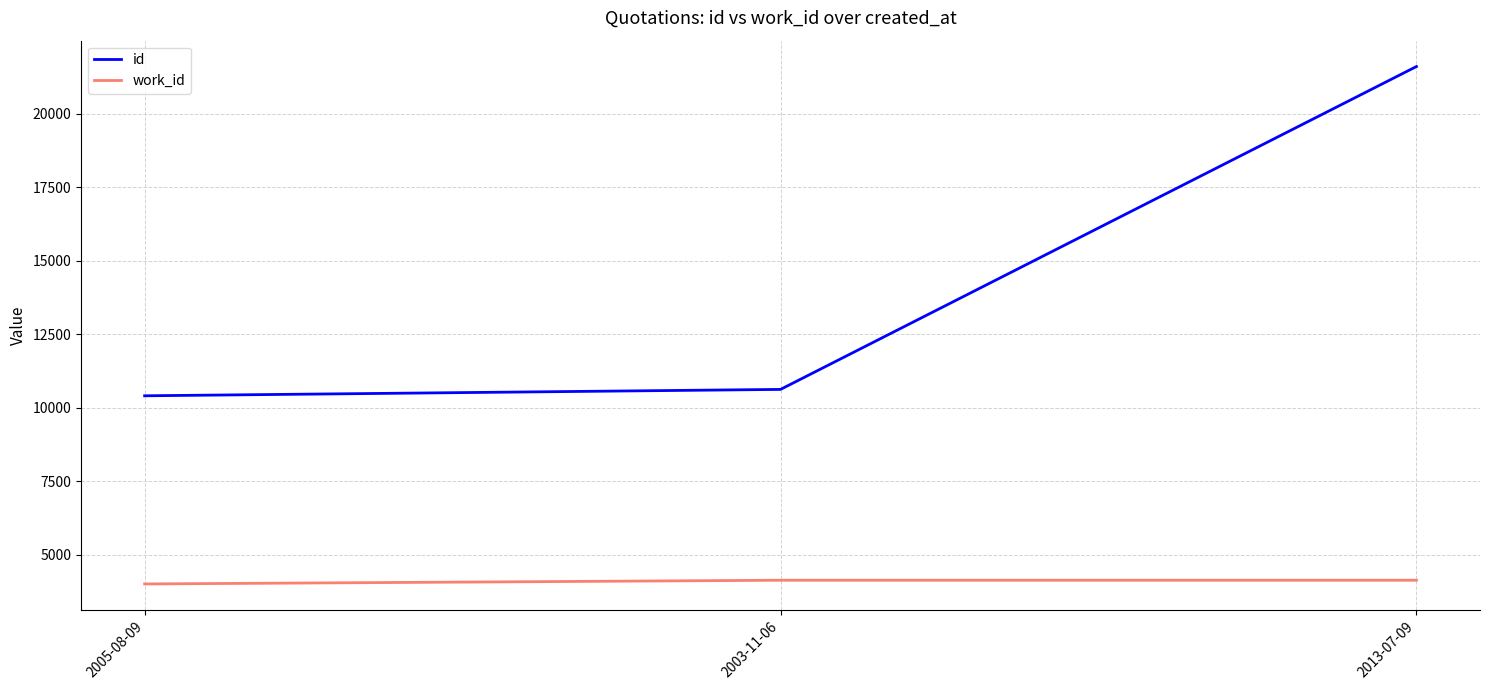

True or false: id has a value of 13871 at 2013-07-09.

False